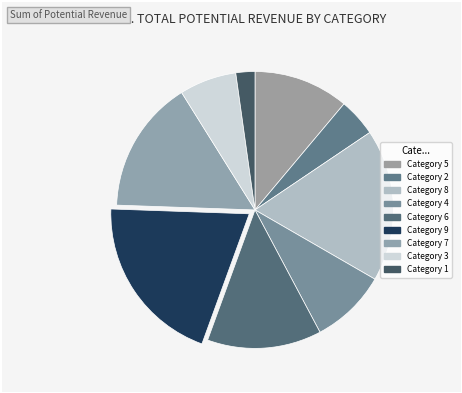

How many segments does this pie chart have?

9